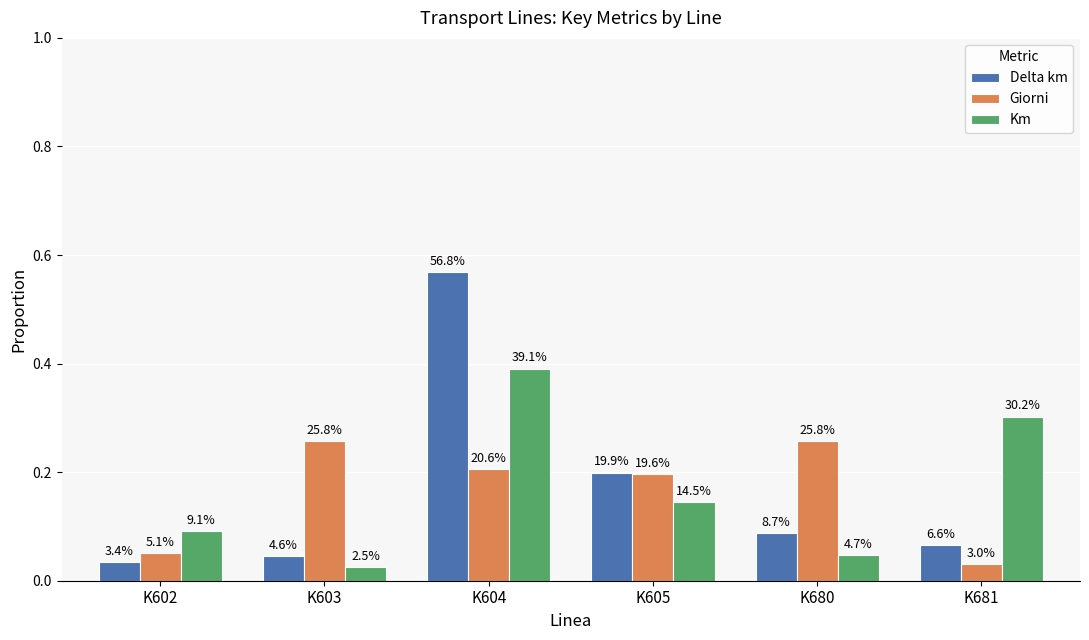

What is the sum of the Km values at K604 and K602?

0.5